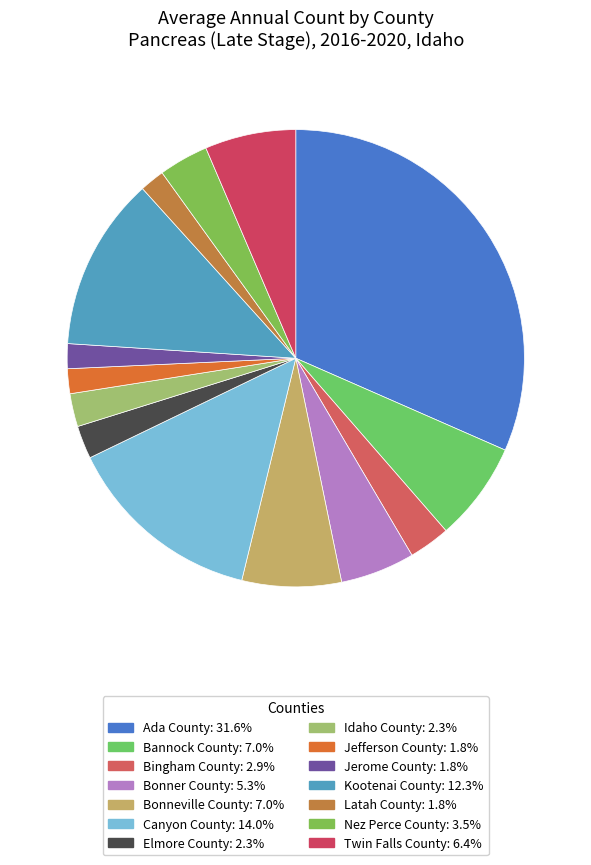

Is there a majority slice in this chart?

No